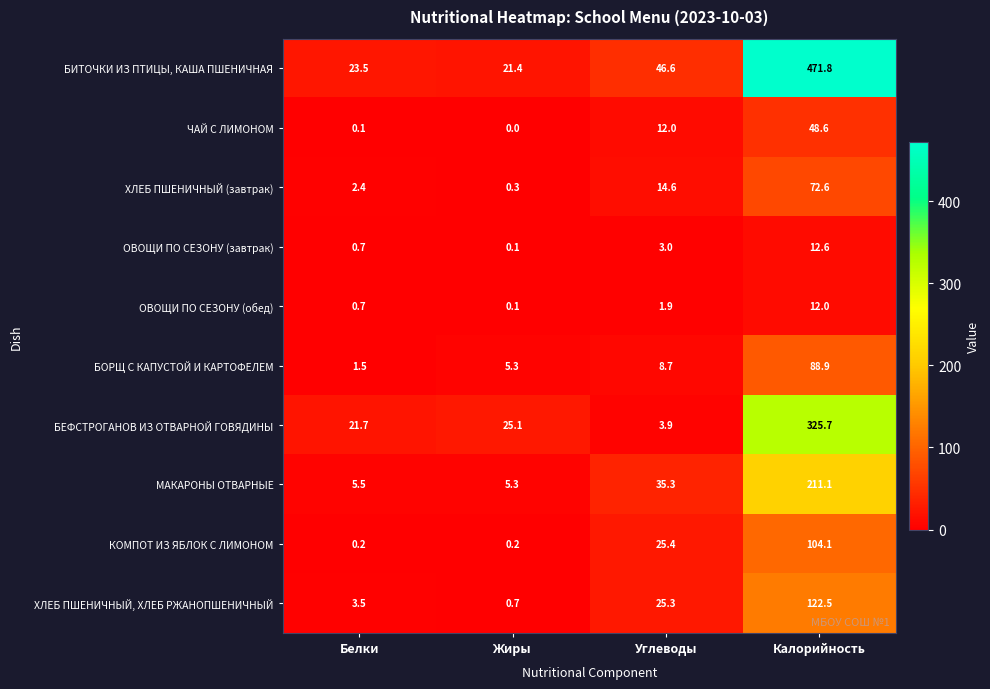

How many values in the ХЛЕБ ПШЕНИЧНЫЙ, ХЛЕБ РЖАНОПШЕНИЧНЫЙ series are below 25?

2